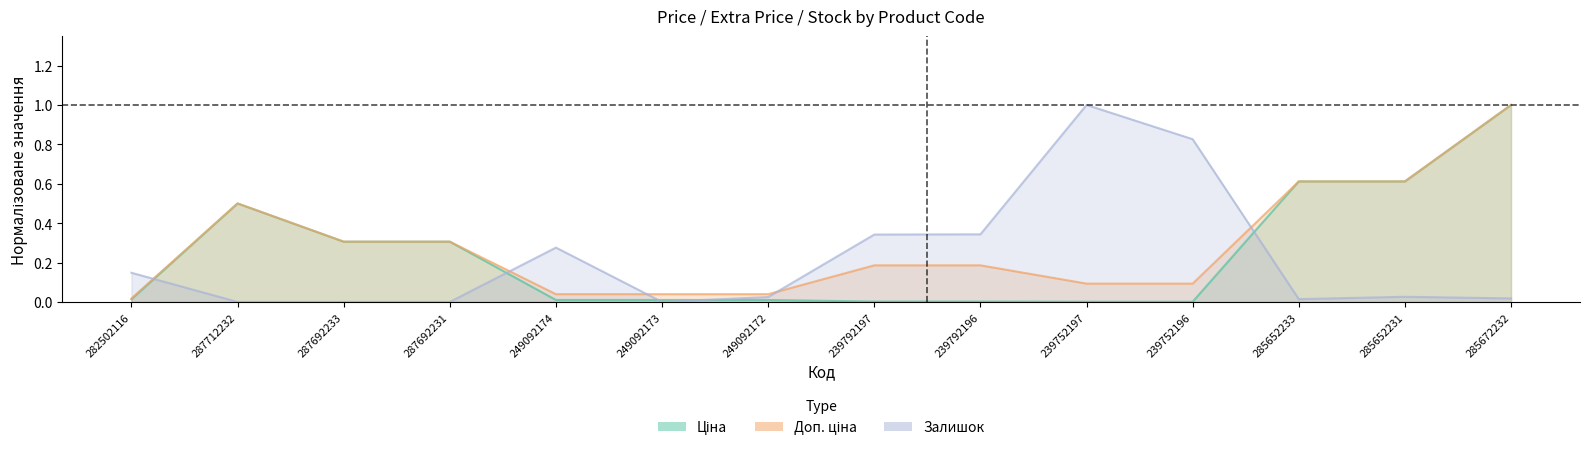

At which category is the sum across all series the highest?

285672232